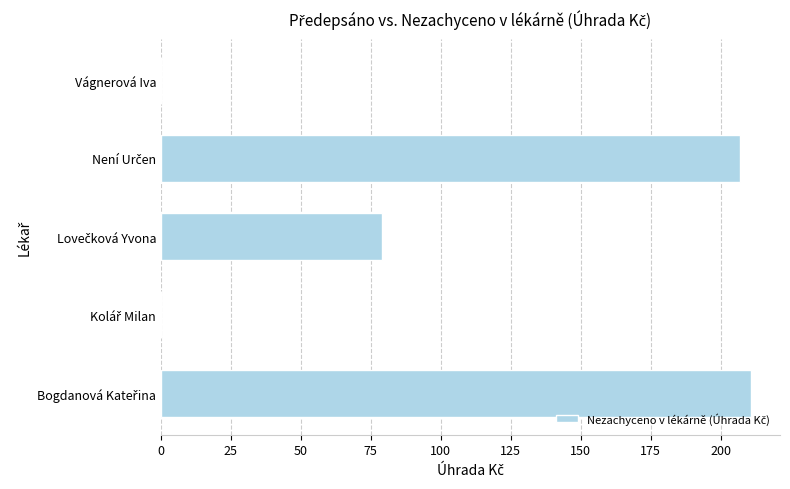

Are the bars grouped side by side (vs. stacked)?

No